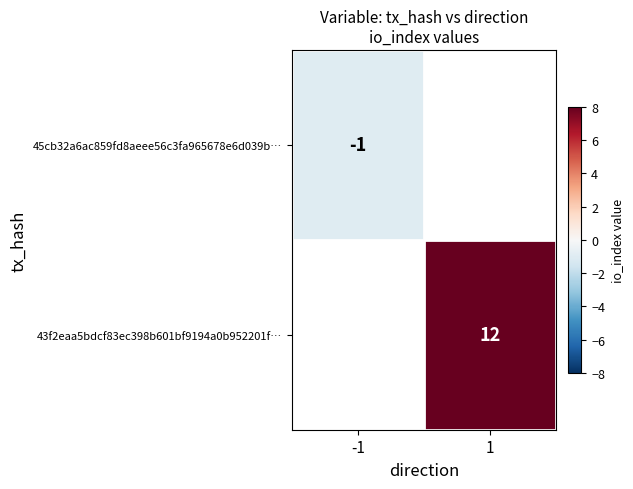

Is it true that 43f2eaa5bdcf83ec398b601bf9194a0b952201f… equals 8 at 1?

False